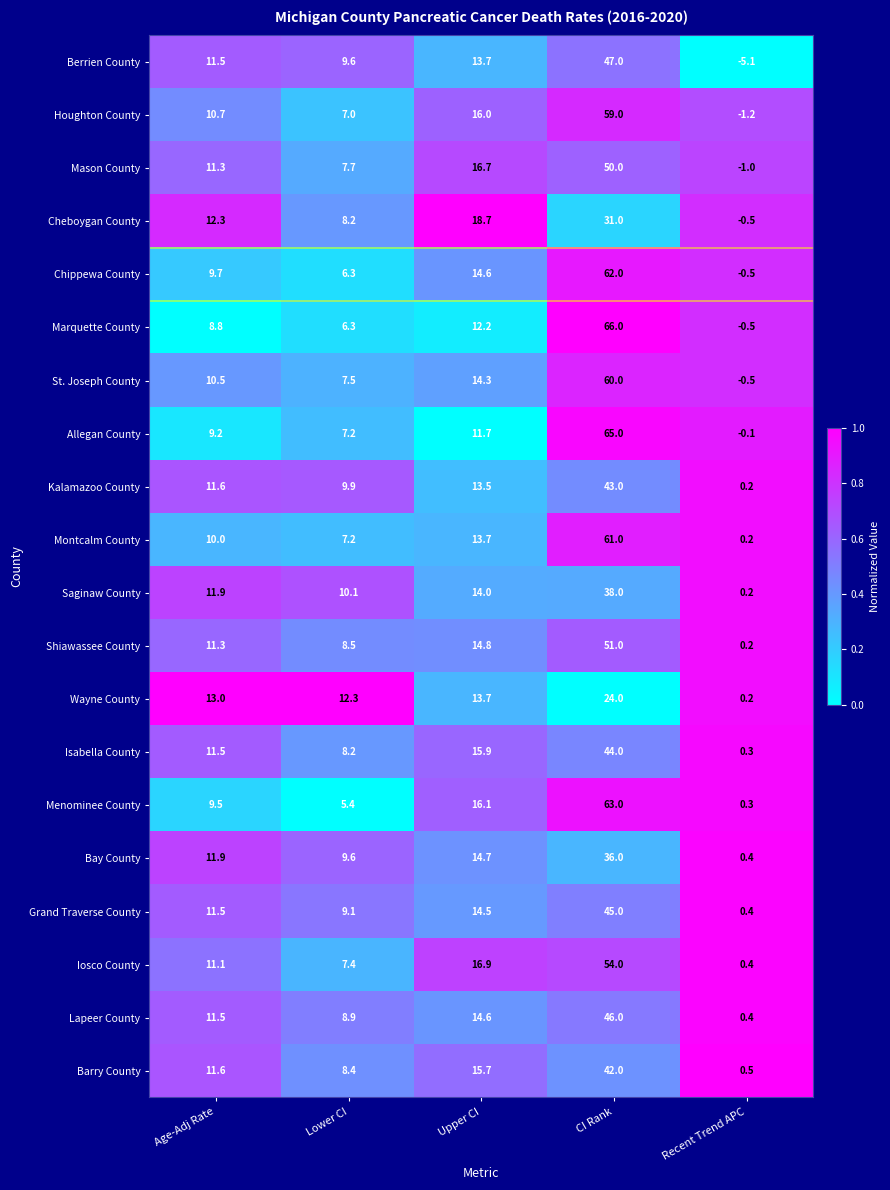

True or false: Isabella County has a value of 23.2 at Upper CI.

False